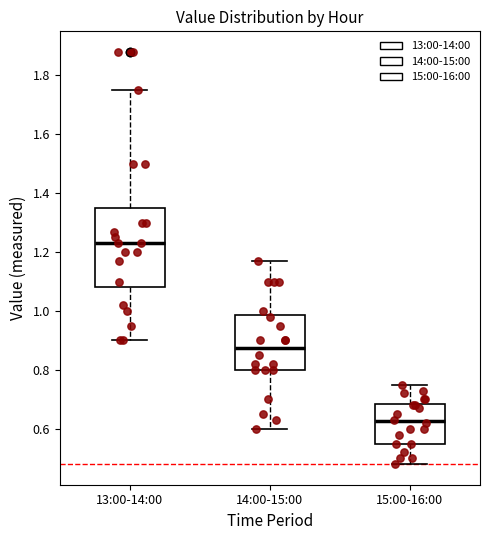

Reading left to right, read every box against the y-axis: the position of its median line, the range the box covers, and the ends of its whiskers. The values are not printed on the chart, so give them approximately, as read against the axis.

13:00-14:00: median 1.24, box 1.08 to 1.36, whiskers 0.90 to 1.76
14:00-15:00: median 0.88, box 0.80 to 0.98, whiskers 0.60 to 1.18
15:00-16:00: median 0.62, box 0.56 to 0.68, whiskers 0.48 to 0.76